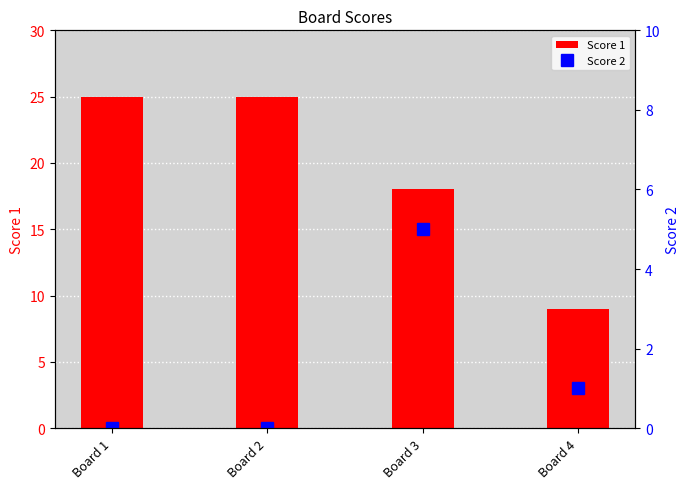

At how many categories does at least one series exceed 5?

4